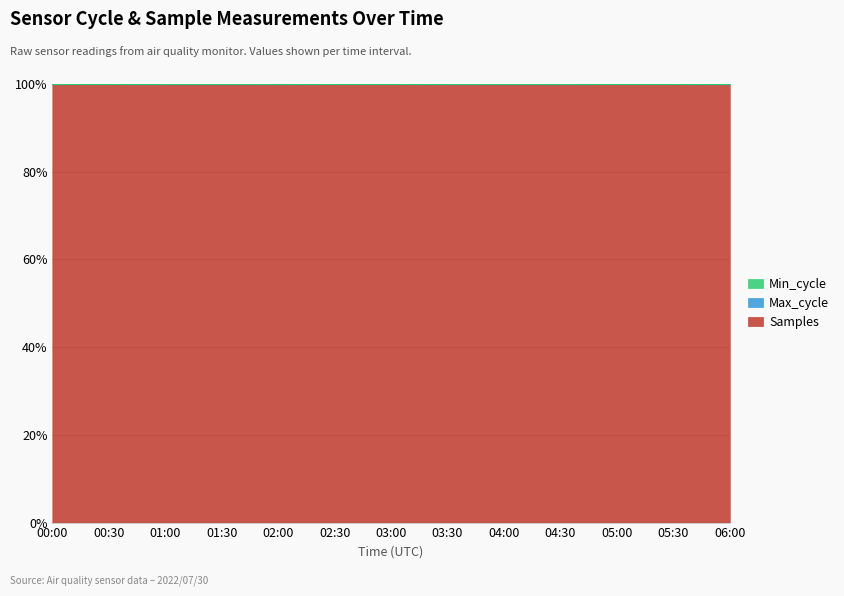

The value of Samples at 00:00 is 175.5. True or false?

False